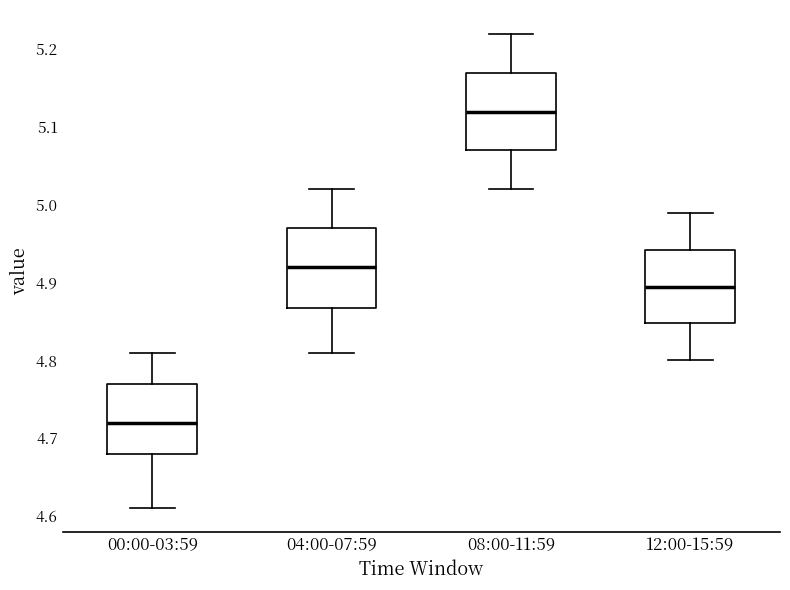

Reading left to right, transcribe this box plot: for each box, give where its median line is, the range the box spans, and where its two whiskers end, as read against the y-axis. The values are not printed on the chart, so give them approximately, as read against the axis.

00:00-03:59: median 4.72, box 4.68 to 4.77, whiskers 4.61 to 4.81
04:00-07:59: median 4.92, box 4.87 to 4.97, whiskers 4.81 to 5.02
08:00-11:59: median 5.12, box 5.07 to 5.17, whiskers 5.02 to 5.22
12:00-15:59: median 4.90, box 4.85 to 4.94, whiskers 4.80 to 4.99